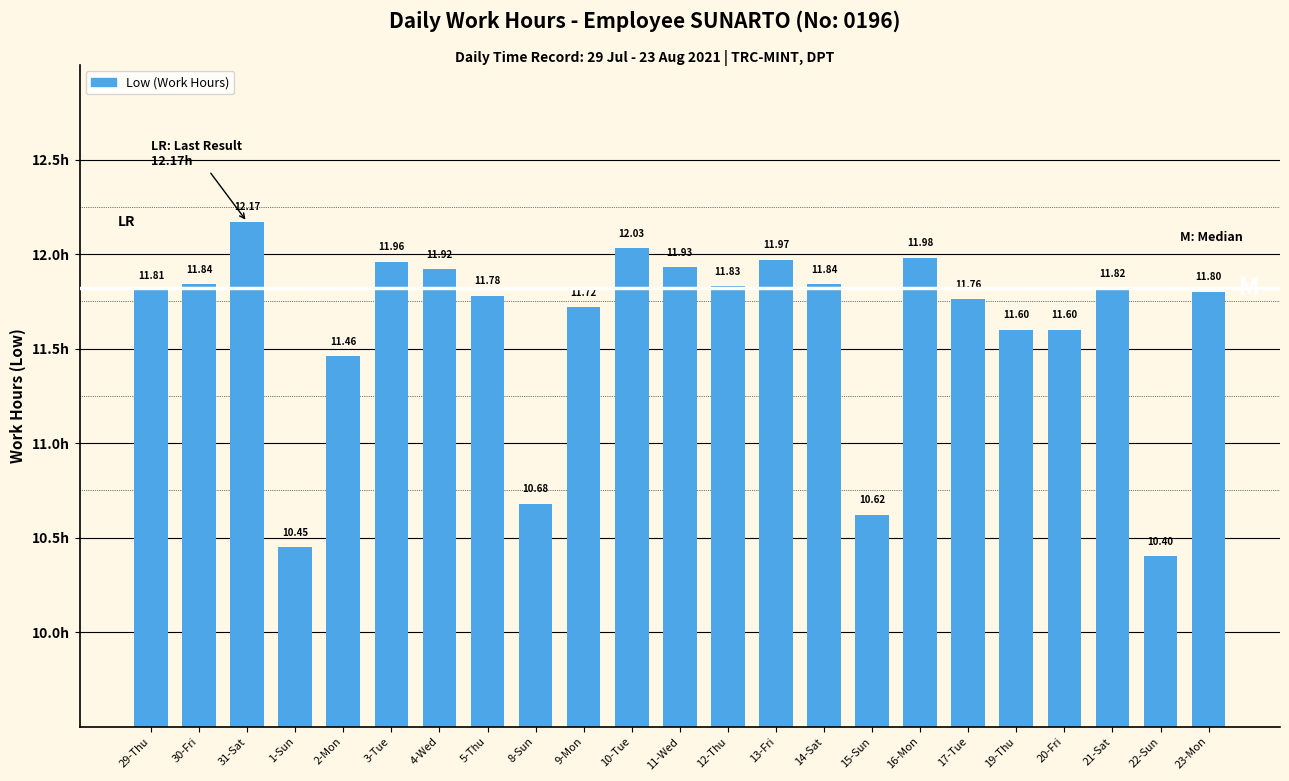

What is the sum of the values at 12-Thu and 8-Sun?

22.5